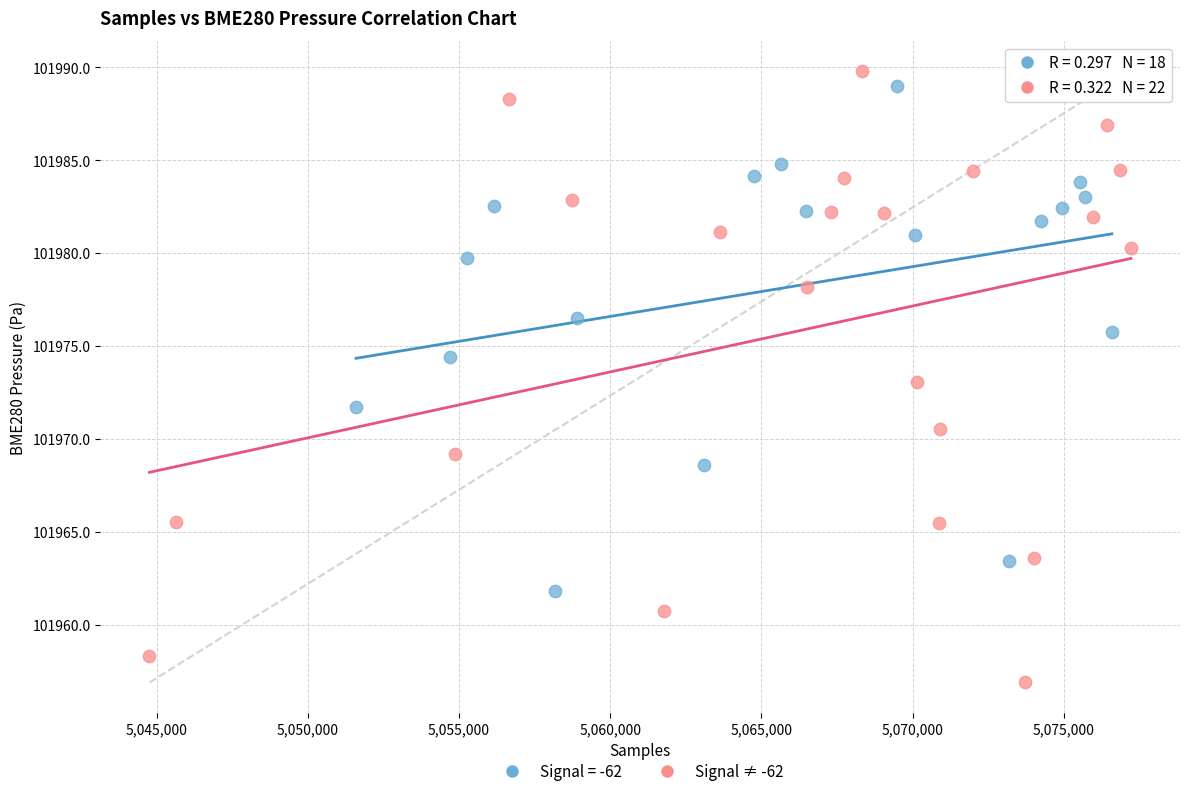

Which series reaches the minimum Y coordinate?

Signal ≠ -62